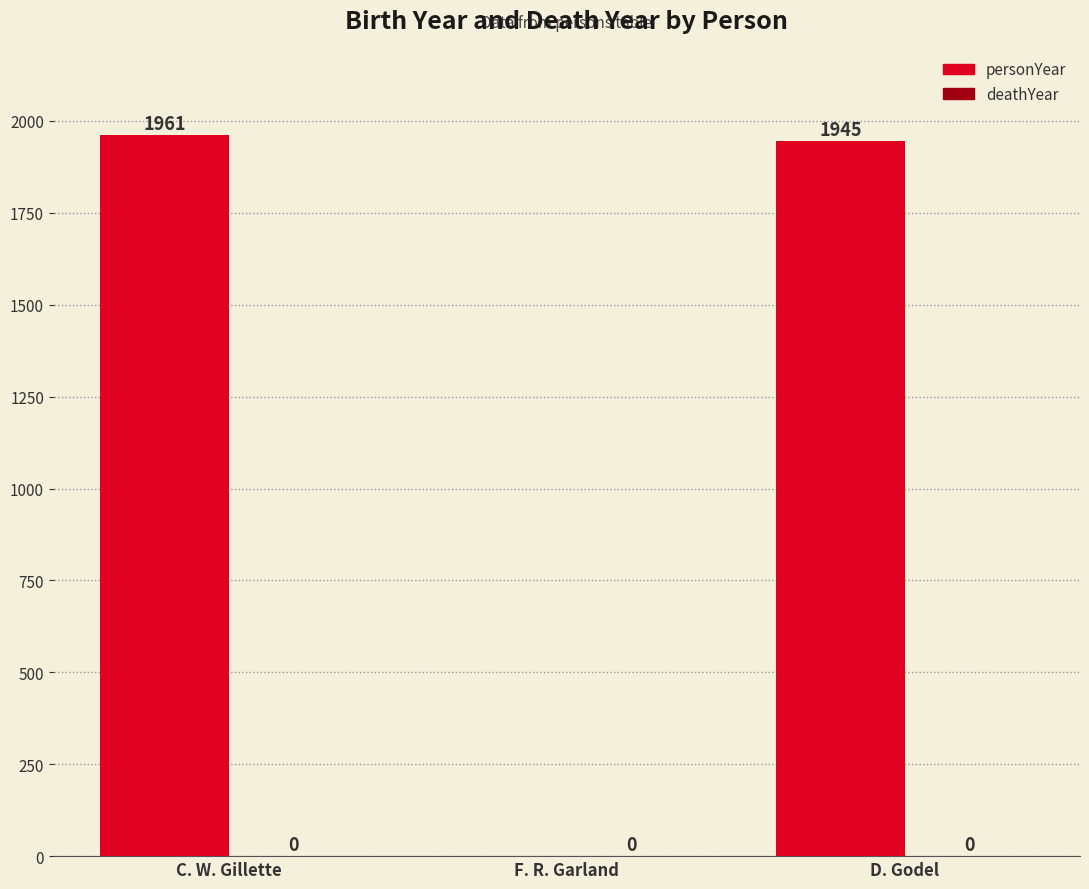

What is the change in value from F. R. Garland to D. Godel?

+1945